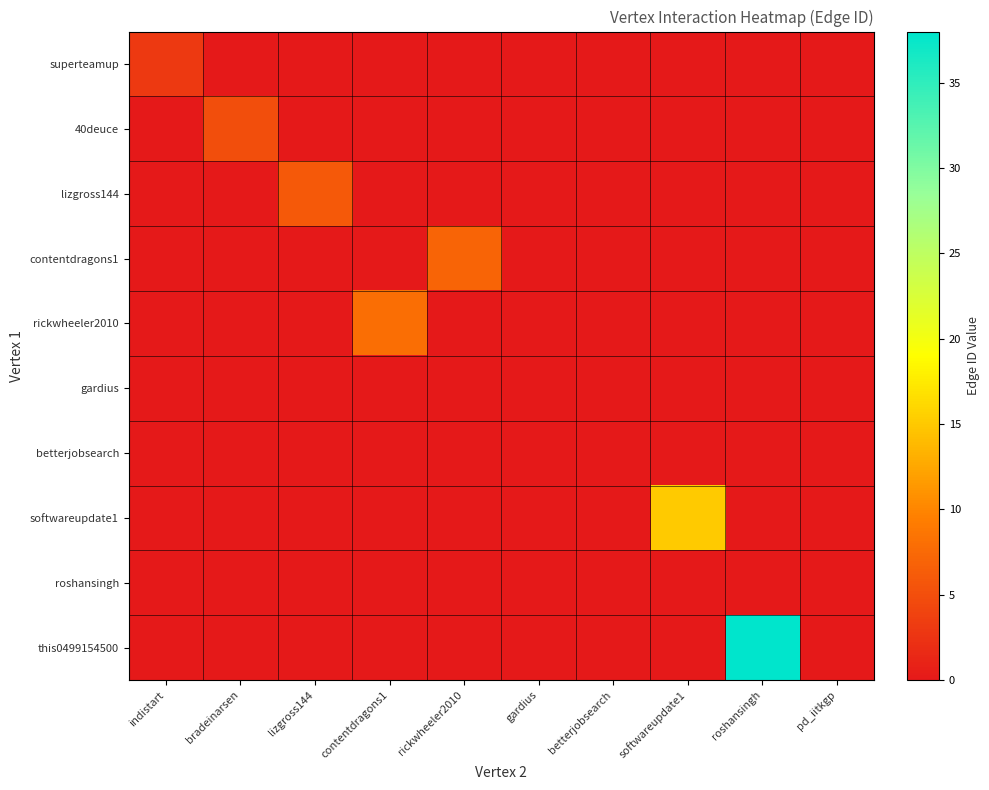

Reading left to right, extract all data points from this chart.

superteamup: indistart=3	bradeinarsen=0	lizgross144=0	contentdragons1=0	rickwheeler2010=0	gardius=0	betterjobsearch=0	softwareupdate1=0	roshansingh=0	pd_iitkgp=0
40deuce: indistart=0	bradeinarsen=5	lizgross144=0	contentdragons1=0	rickwheeler2010=0	gardius=0	betterjobsearch=0	softwareupdate1=0	roshansingh=0	pd_iitkgp=0
lizgross144: indistart=0	bradeinarsen=0	lizgross144=6	contentdragons1=0	rickwheeler2010=0	gardius=0	betterjobsearch=0	softwareupdate1=0	roshansingh=0	pd_iitkgp=0
contentdragons1: indistart=0	bradeinarsen=0	lizgross144=0	contentdragons1=0	rickwheeler2010=7	gardius=0	betterjobsearch=0	softwareupdate1=0	roshansingh=0	pd_iitkgp=0
rickwheeler2010: indistart=0	bradeinarsen=0	lizgross144=0	contentdragons1=8	rickwheeler2010=0	gardius=0	betterjobsearch=0	softwareupdate1=0	roshansingh=0	pd_iitkgp=0
gardius: indistart=0	bradeinarsen=0	lizgross144=0	contentdragons1=0	rickwheeler2010=0	gardius=0	betterjobsearch=0	softwareupdate1=0	roshansingh=0	pd_iitkgp=0
betterjobsearch: indistart=0	bradeinarsen=0	lizgross144=0	contentdragons1=0	rickwheeler2010=0	gardius=0	betterjobsearch=0	softwareupdate1=0	roshansingh=0	pd_iitkgp=0
softwareupdate1: indistart=0	bradeinarsen=0	lizgross144=0	contentdragons1=0	rickwheeler2010=0	gardius=0	betterjobsearch=0	softwareupdate1=15	roshansingh=0	pd_iitkgp=0
roshansingh: indistart=0	bradeinarsen=0	lizgross144=0	contentdragons1=0	rickwheeler2010=0	gardius=0	betterjobsearch=0	softwareupdate1=0	roshansingh=0	pd_iitkgp=0
this0499154500: indistart=0	bradeinarsen=0	lizgross144=0	contentdragons1=0	rickwheeler2010=0	gardius=0	betterjobsearch=0	softwareupdate1=0	roshansingh=38	pd_iitkgp=0